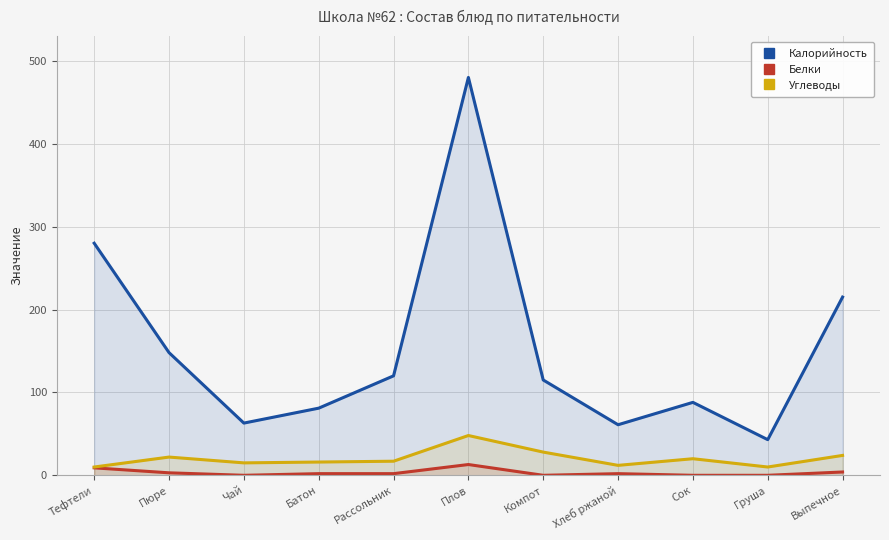

Where is the first local minimum for Калорийность?

Чай